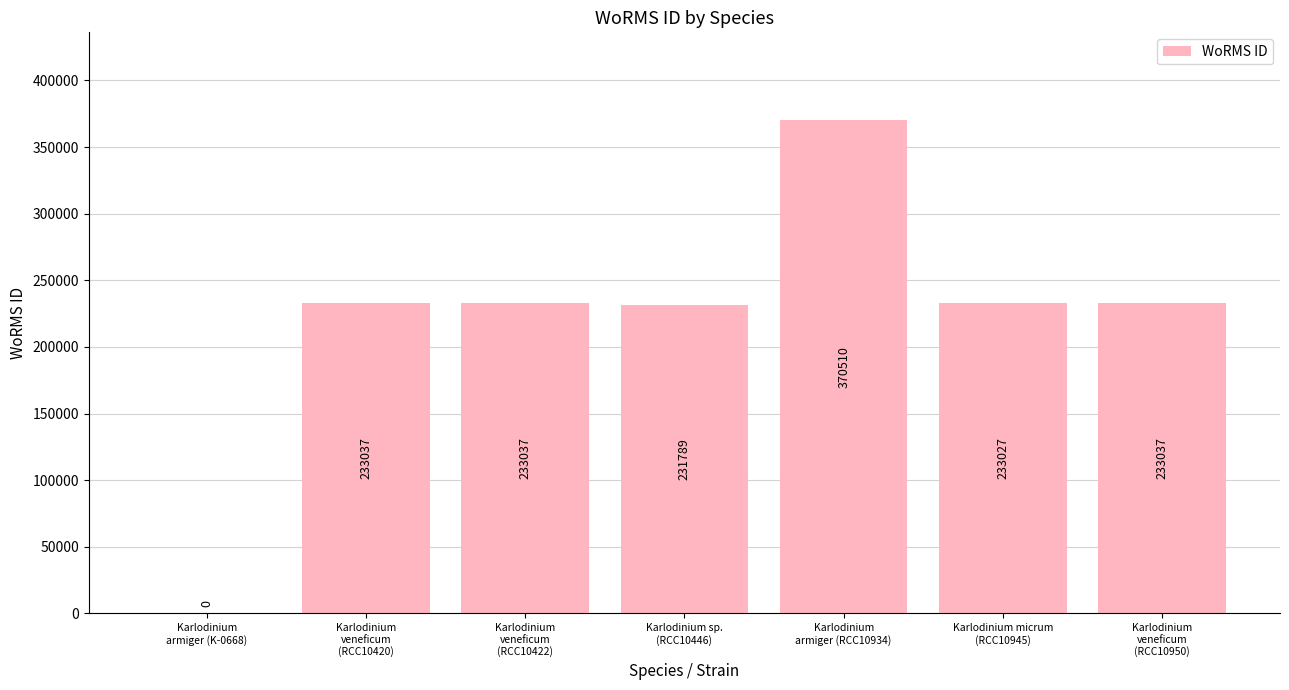

Reading left to right, what are all the values shown in this chart?

0	233037	233037	231789	370510	233027	233037